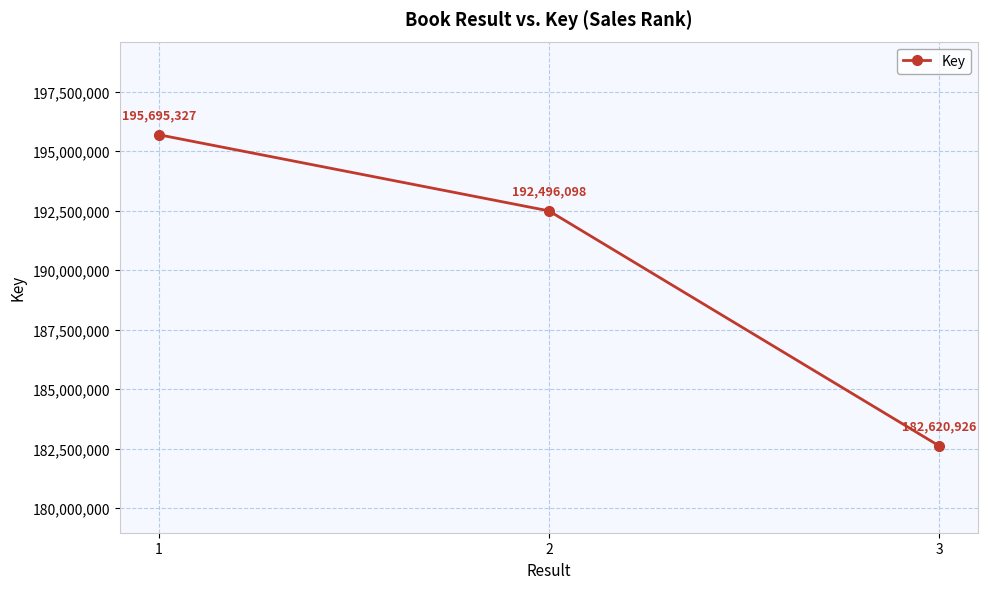

Does the chart have visible grid lines?

Yes